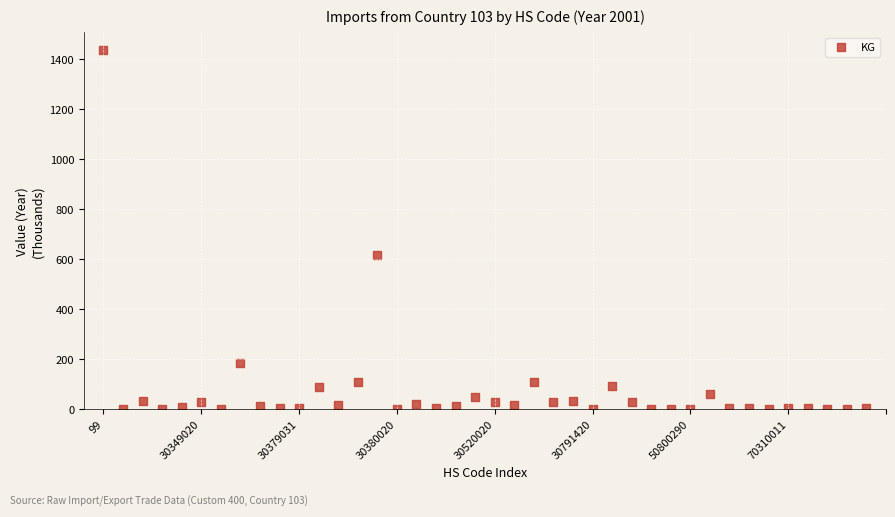

What is the range of Y values (max minus min)?

1434.6